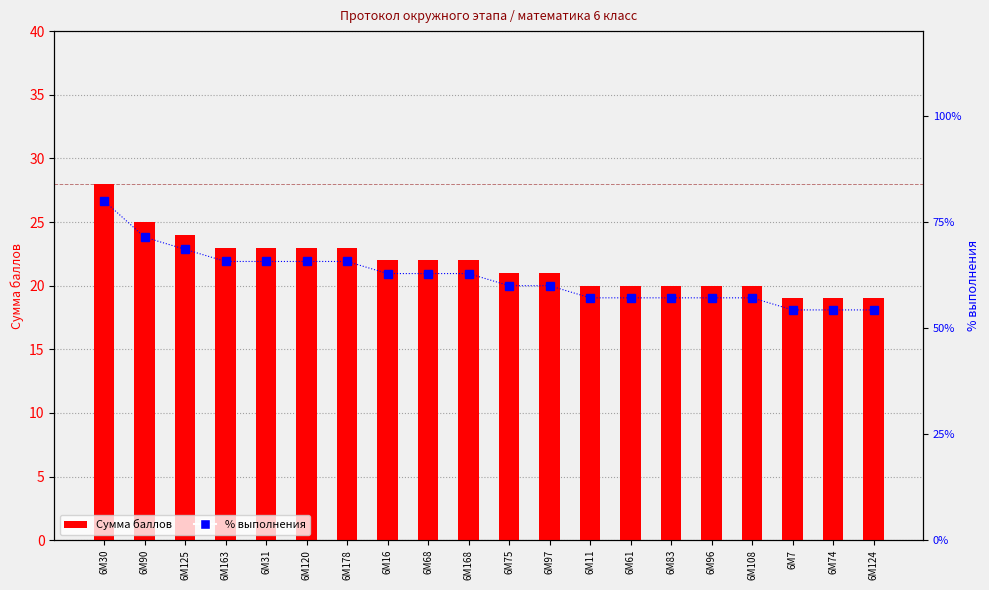

What is the difference between the Сумма баллов values at 6М31 and 6М30?

5.0